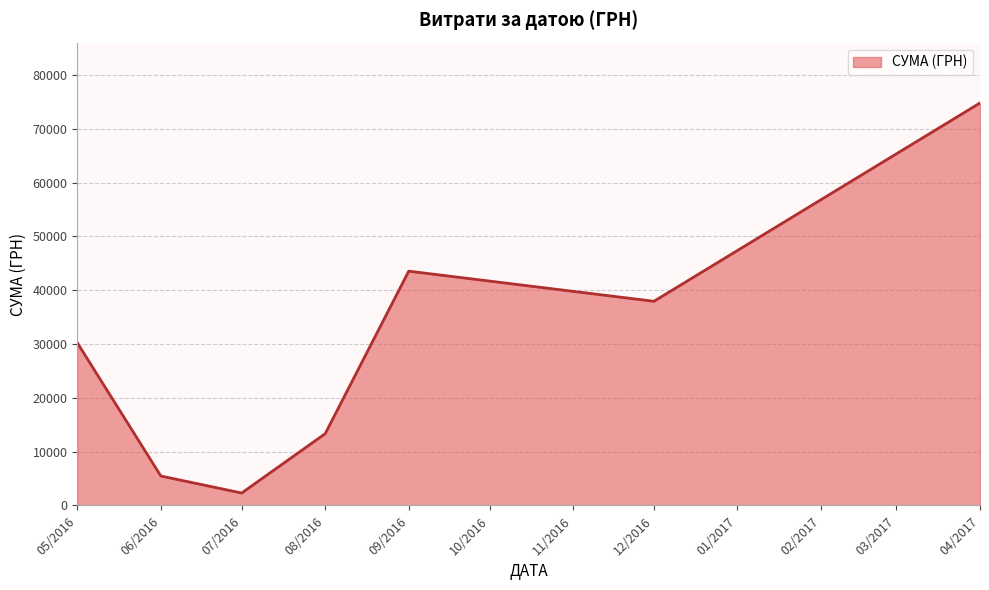

What is the sum of all values?

207635.0